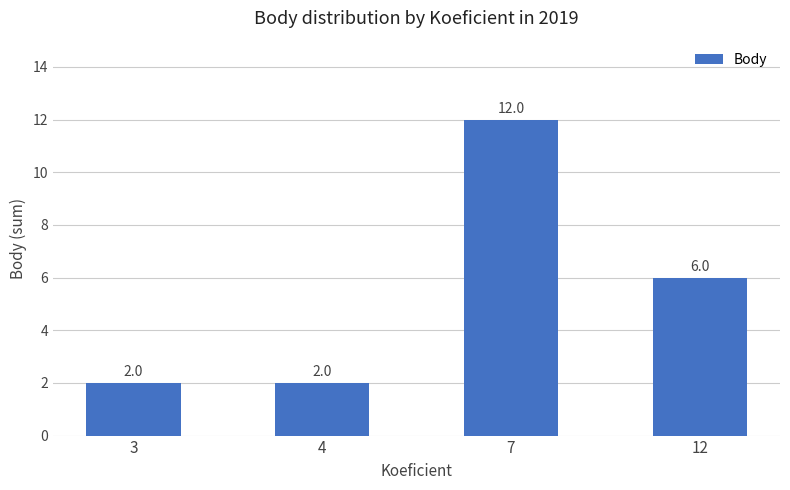

What is the smallest value displayed?

2